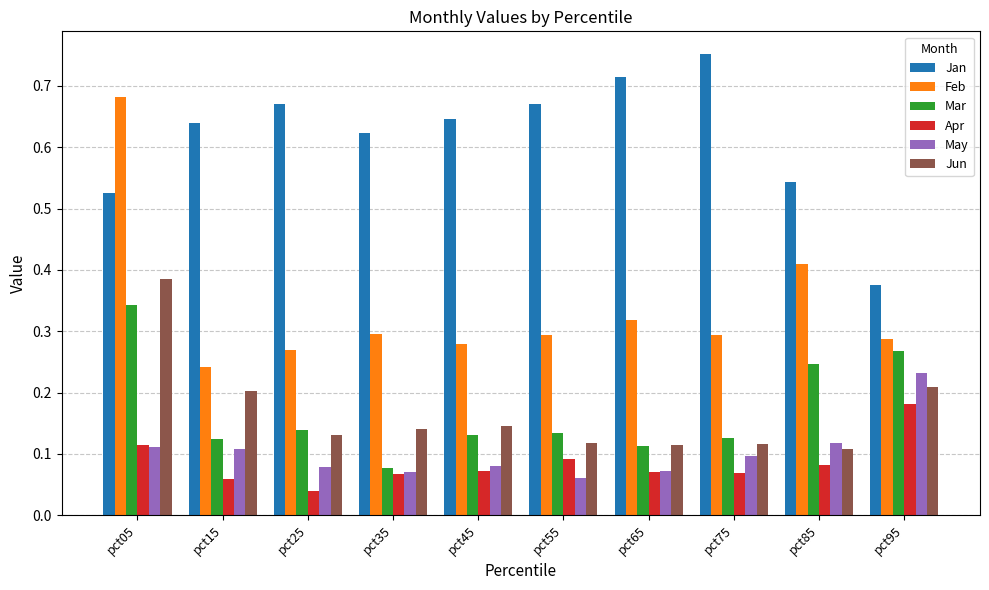

The value of Apr at pct85 is 0.1. True or false?

True